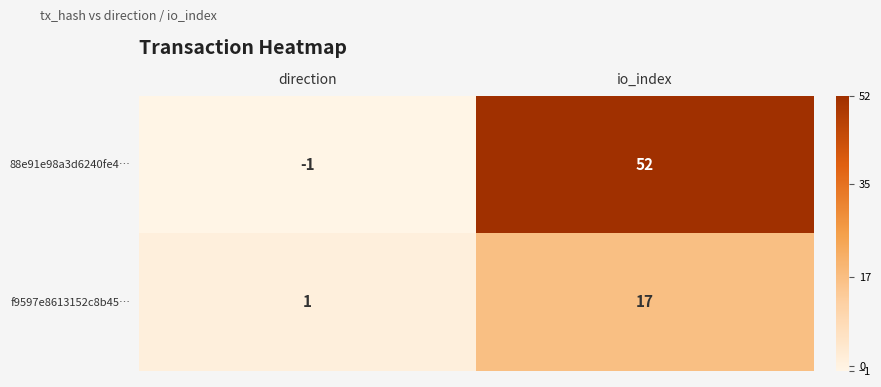

The 88e91e98a3d6240fe4… series shows -1 at direction. True or false?

True